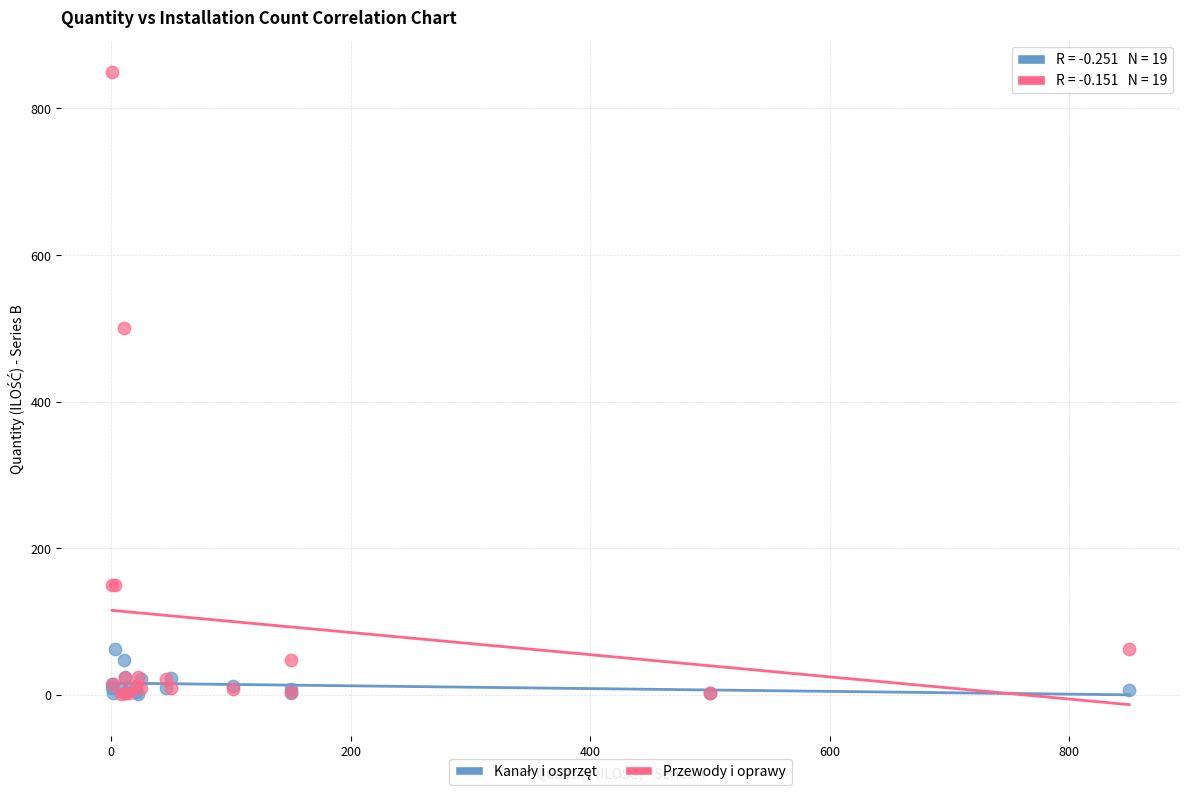

Which series reaches the maximum Y coordinate?

Przewody i oprawy